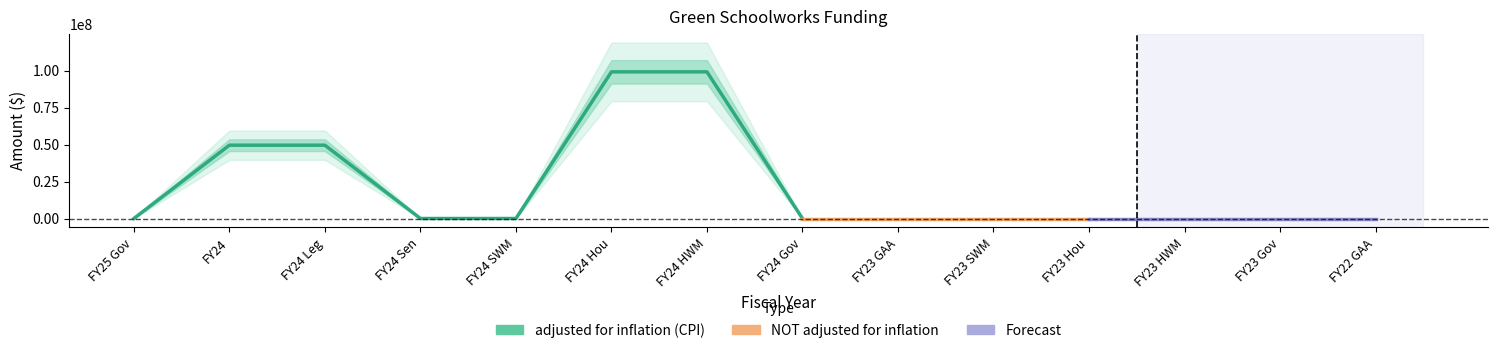

At which label is adjusted for inflation (CPI) closest to 49561857?

FY24